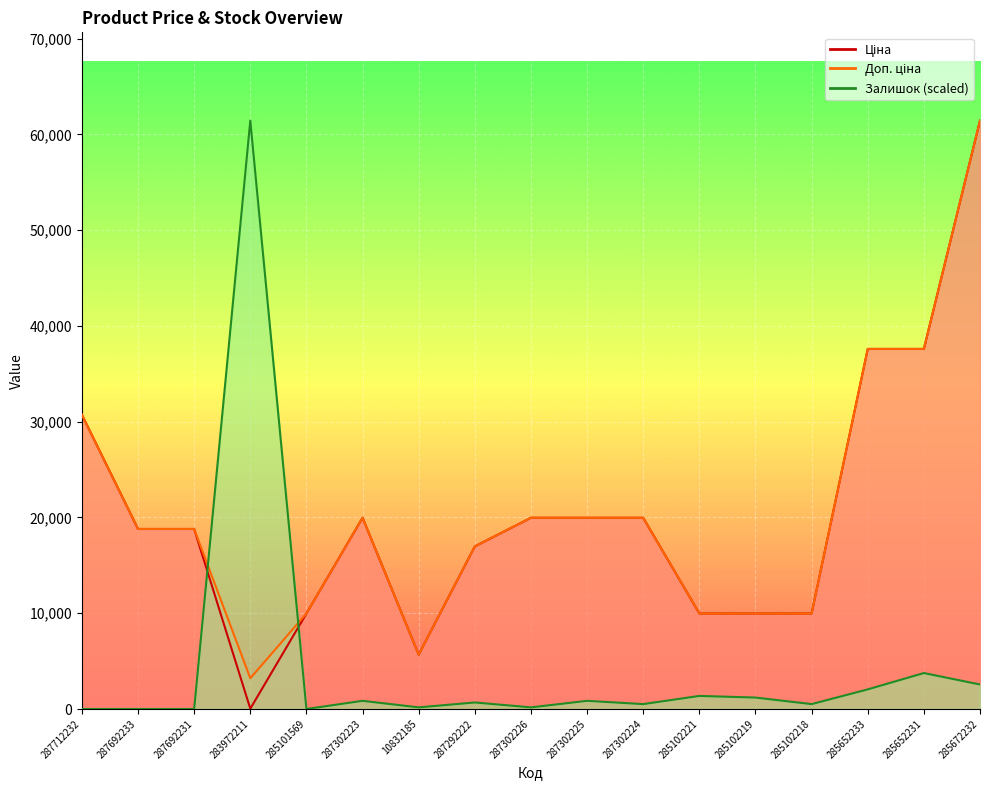

Reading right to left, what are all the values shown in this chart?

Ціна: 285672232=61434.3	285652231=37593.6	285652233=37593.6	285102218=9975.0	285102219=9975.0	285102221=9975.0	287302224=19964.2	287302225=19964.2	287302226=19964.2	287292222=16976.3	10832185=5673.8	287302223=19964.2	285101569=9975.0	283972211=32.0	287692231=18796.8	287692233=18796.8	287712232=30717.1
Доп. ціна: 285672232=61434.3	285652231=37593.6	285652233=37593.6	285102218=9975.0	285102219=9975.0	285102221=9975.0	287302224=19964.2	287302225=19964.2	287302226=19964.2	287292222=16976.3	10832185=5673.8	287302223=19964.2	285101569=9975.0	283972211=3205.0	287692231=18796.8	287692233=18796.8	287712232=30717.1
Залишок: 285672232=2559.8	285652231=3754.3	285652233=2047.8	285102218=512.0	285102219=1194.6	285102221=1365.2	287302224=512.0	287302225=853.3	287302226=170.7	287292222=682.6	10832185=170.7	287302223=853.3	285101569=0.0	283972211=61434.3	287692231=0.0	287692233=0.0	287712232=0.0